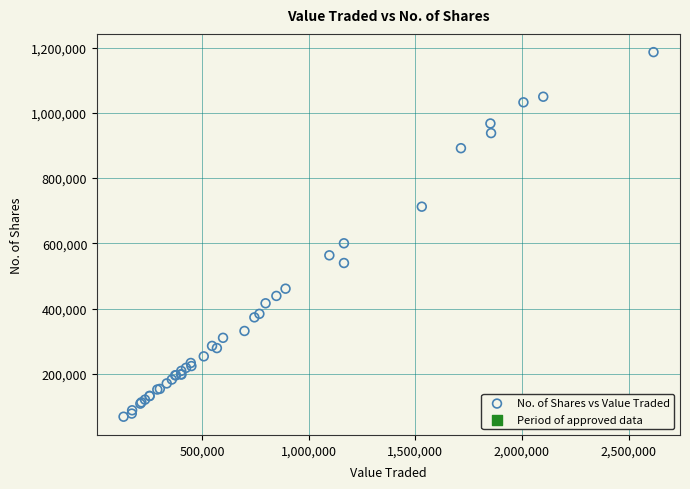

What Y value in the scatter plot is closest to 627309?

600127